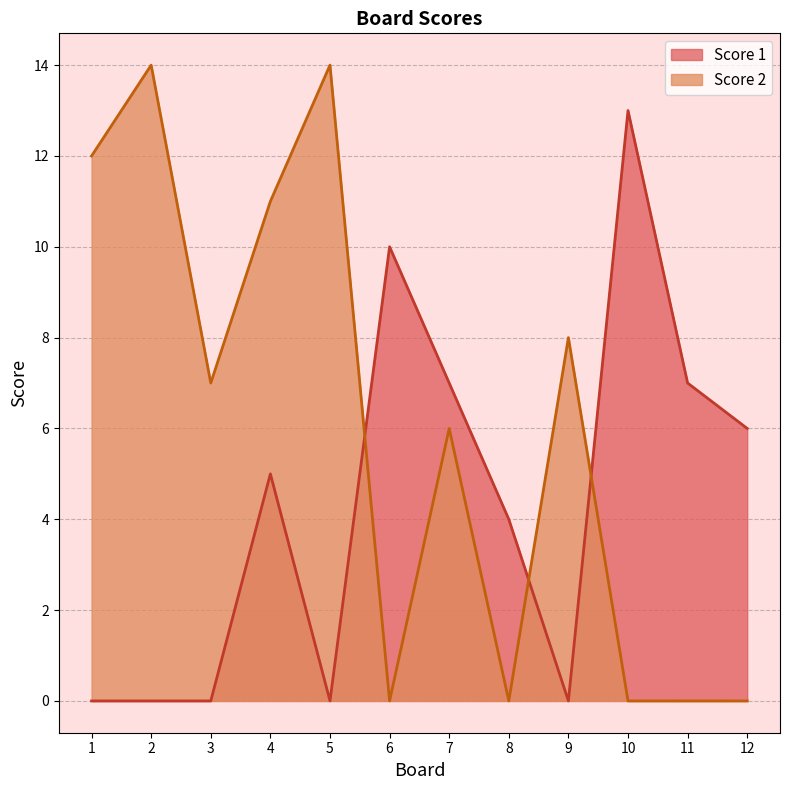

List the series in order of their overall mean, highest first.

Score 2, Score 1